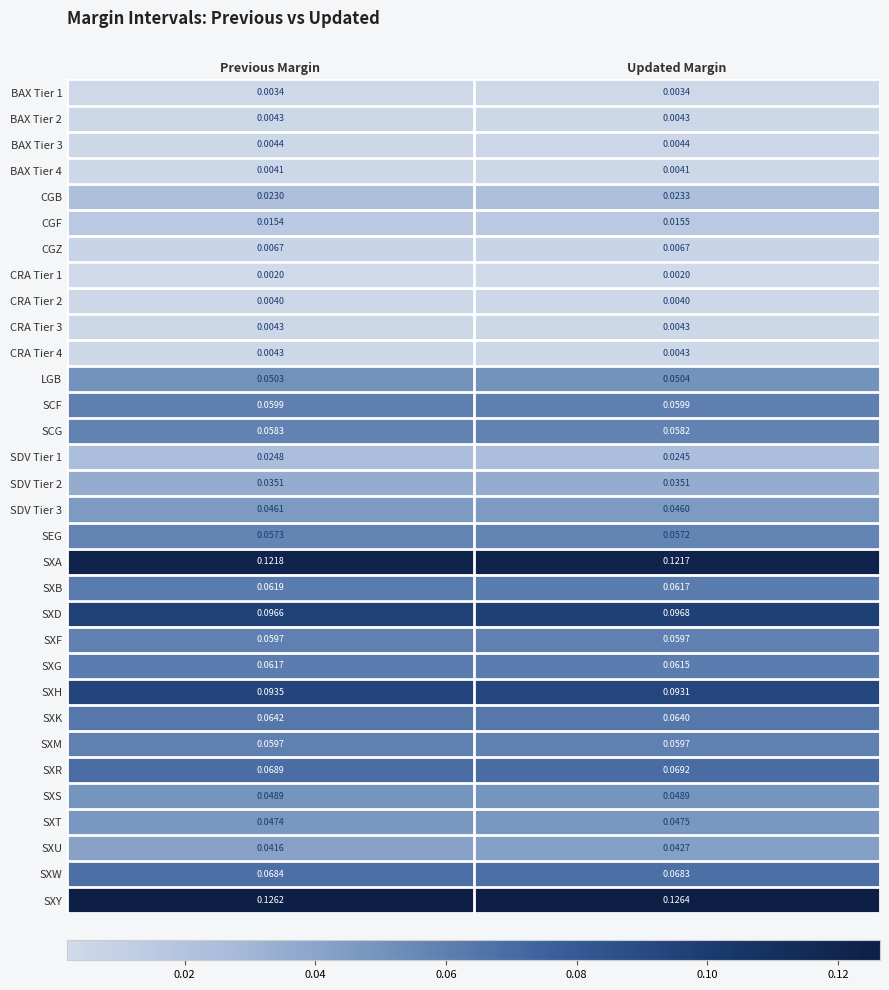

Which series has the largest range (max minus min)?

SXU